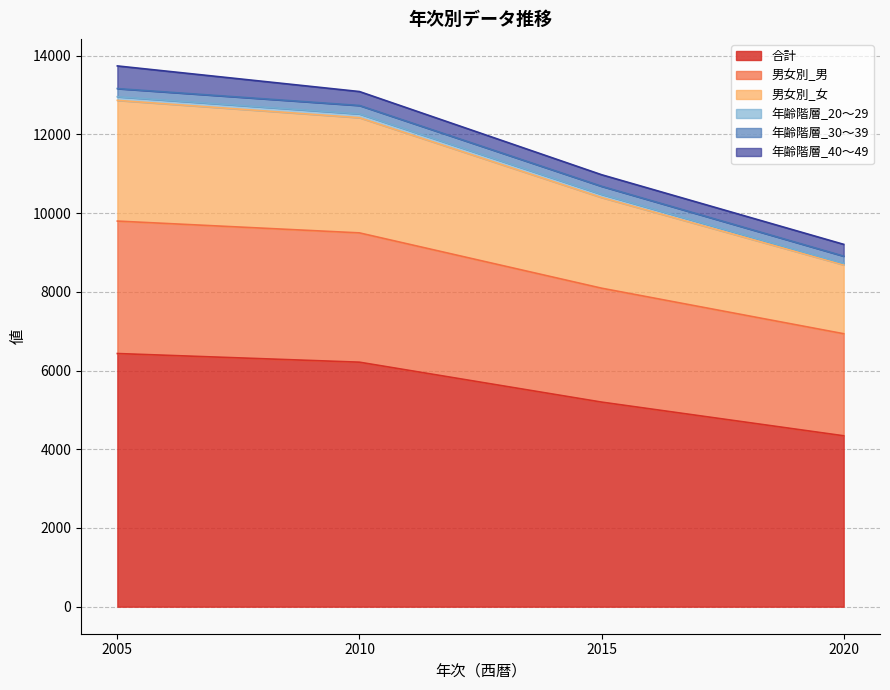

How many lines are shown in the chart?

6